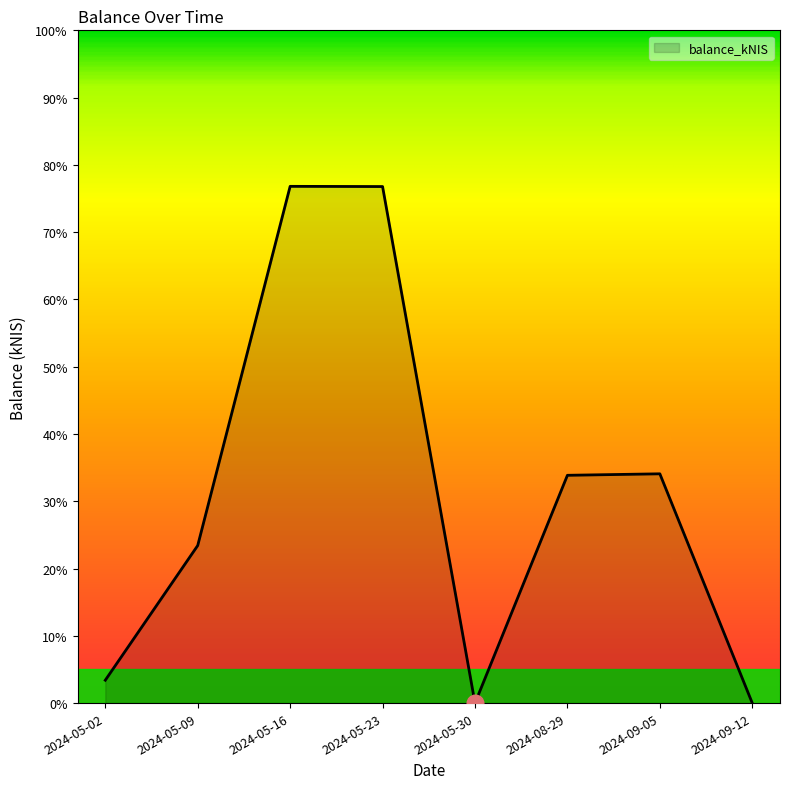

At which category does the data reach its first local valley?

2024-05-30